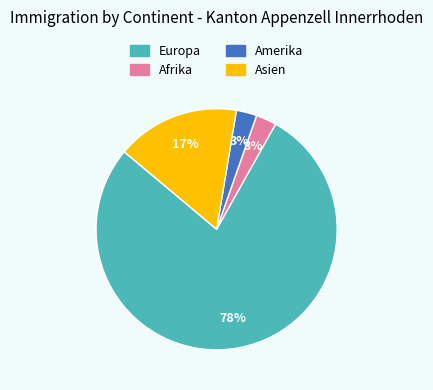

Which category has the biggest portion of the pie?

Europa